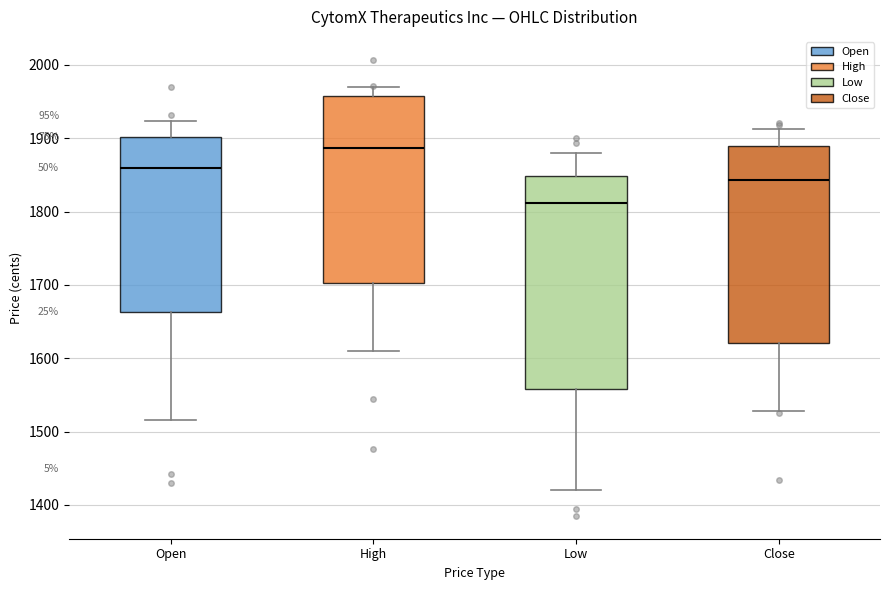

Reading left to right, read every box against the y-axis: the position of its median line, the range the box covers, and the ends of its whiskers. The values are not printed on the chart, so give them approximately, as read against the axis.

Open: median 1860, box 1660 to 1900, whiskers 1520 to 1920
High: median 1890, box 1700 to 1960, whiskers 1610 to 1970
Low: median 1810, box 1560 to 1850, whiskers 1420 to 1880
Close: median 1840, box 1620 to 1890, whiskers 1530 to 1910